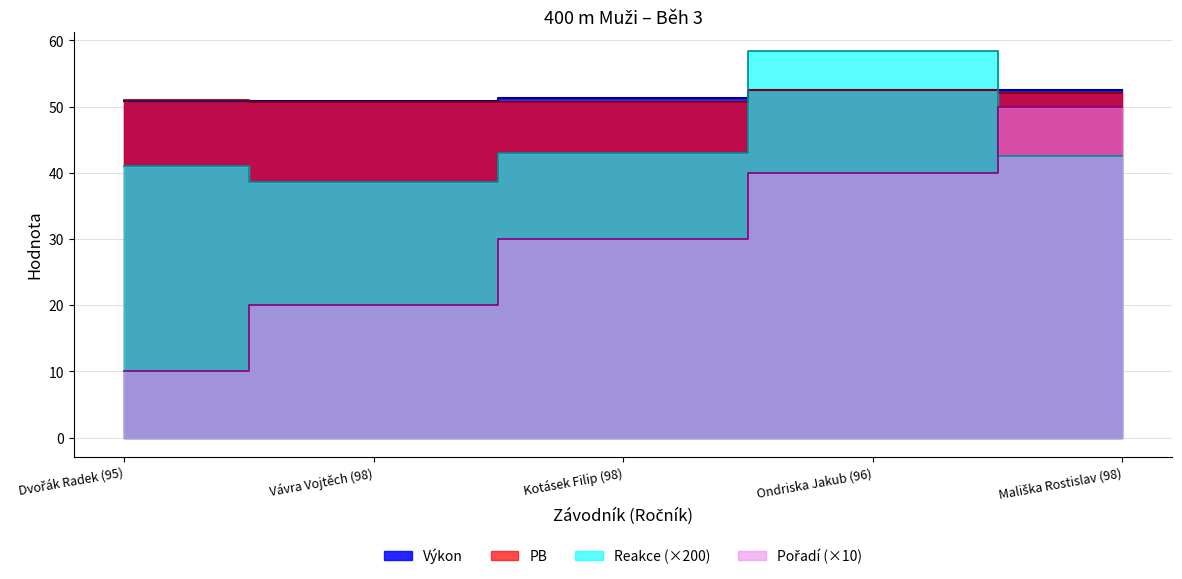

True or false: Výkon has a value of 73.2 at Mališka Rostislav (98).

False